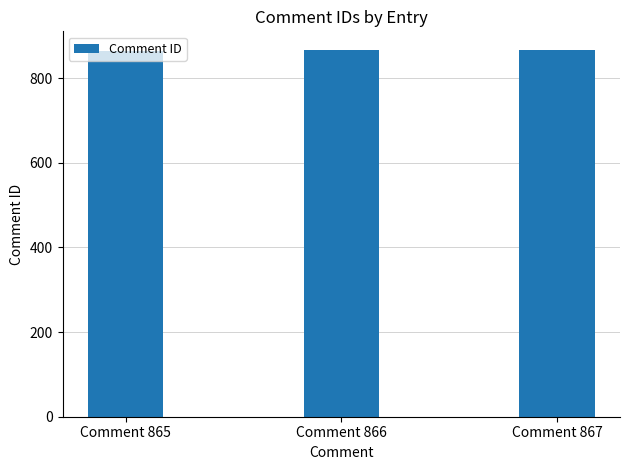

What is the average value?

866